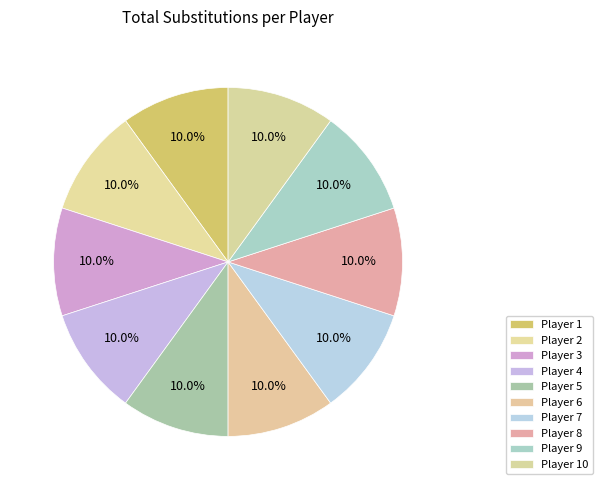

How many segments does this pie chart have?

10